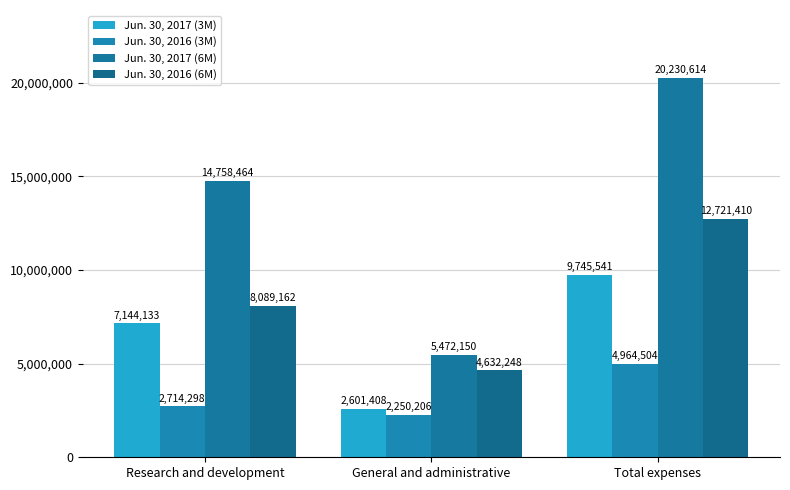

How many categories are shown in the chart?

3